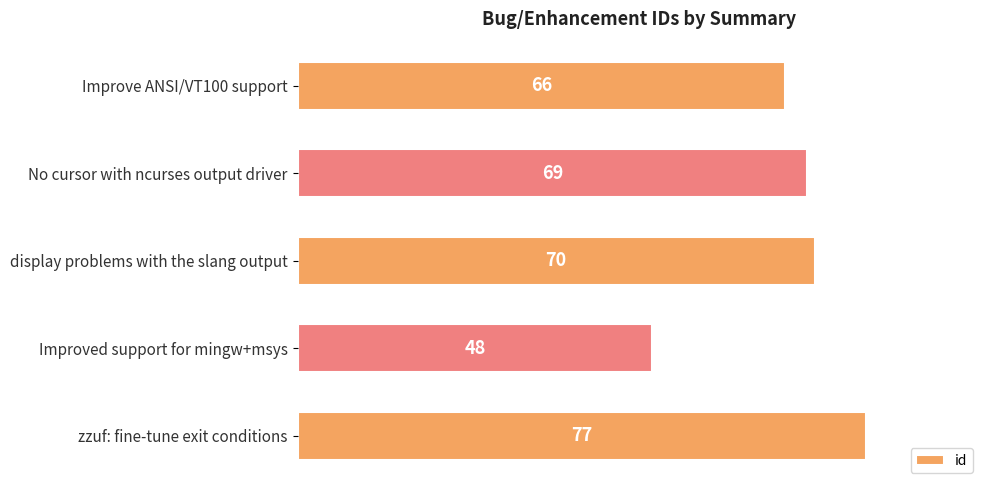

How many bars are there in total?

5